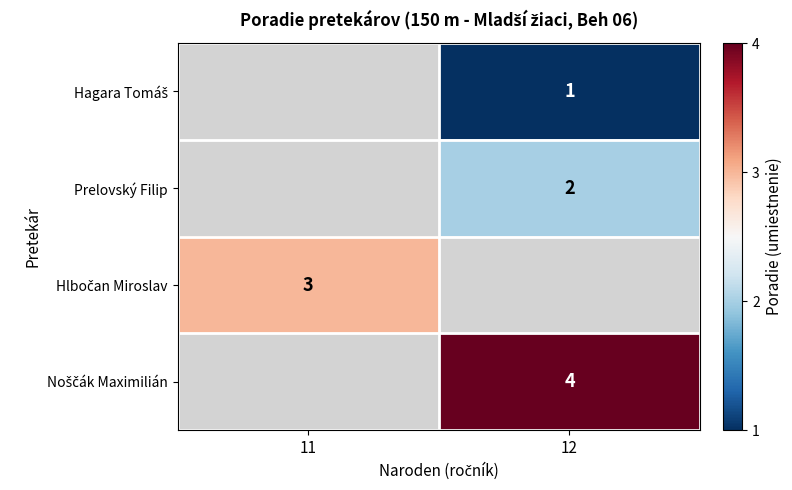

Is it true that Prelovský Filip equals 2 at 12?

True